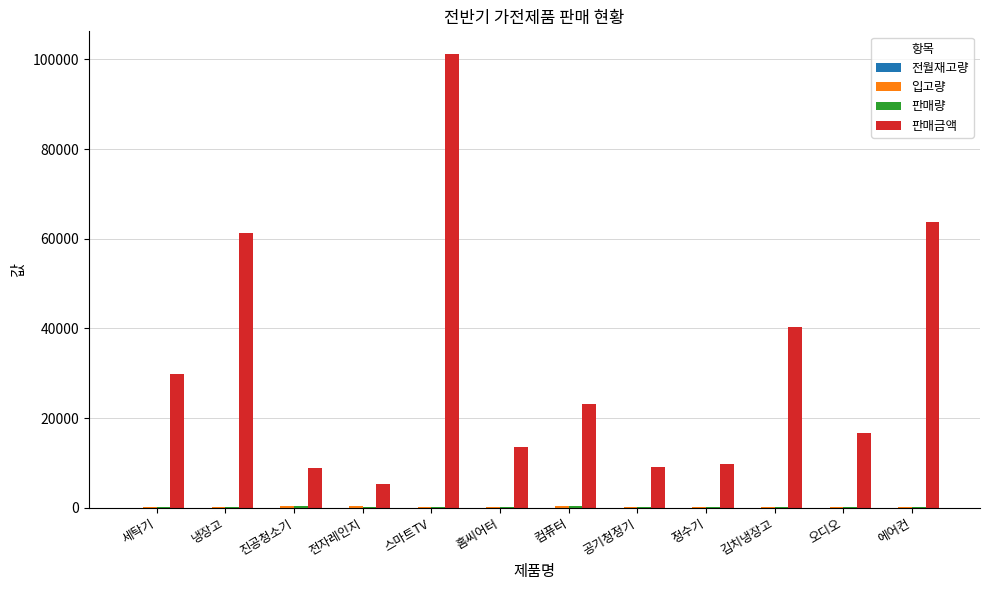

Which series has the largest range (max minus min)?

판매금액